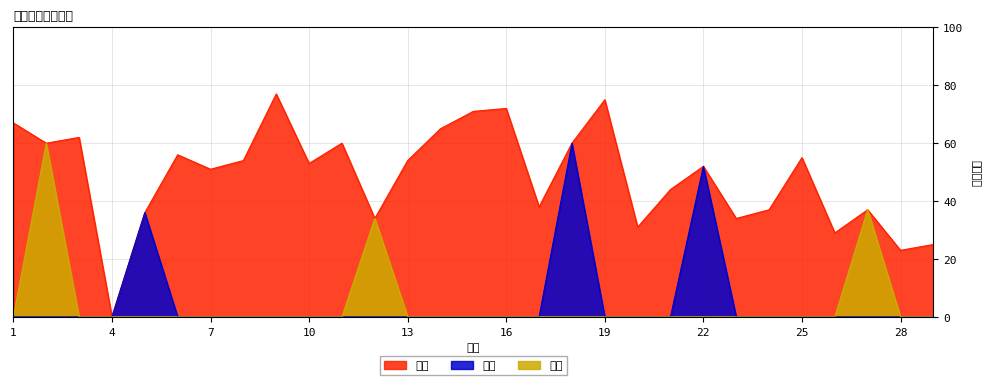

The value of 数学 at 23 is 19. True or false?

False